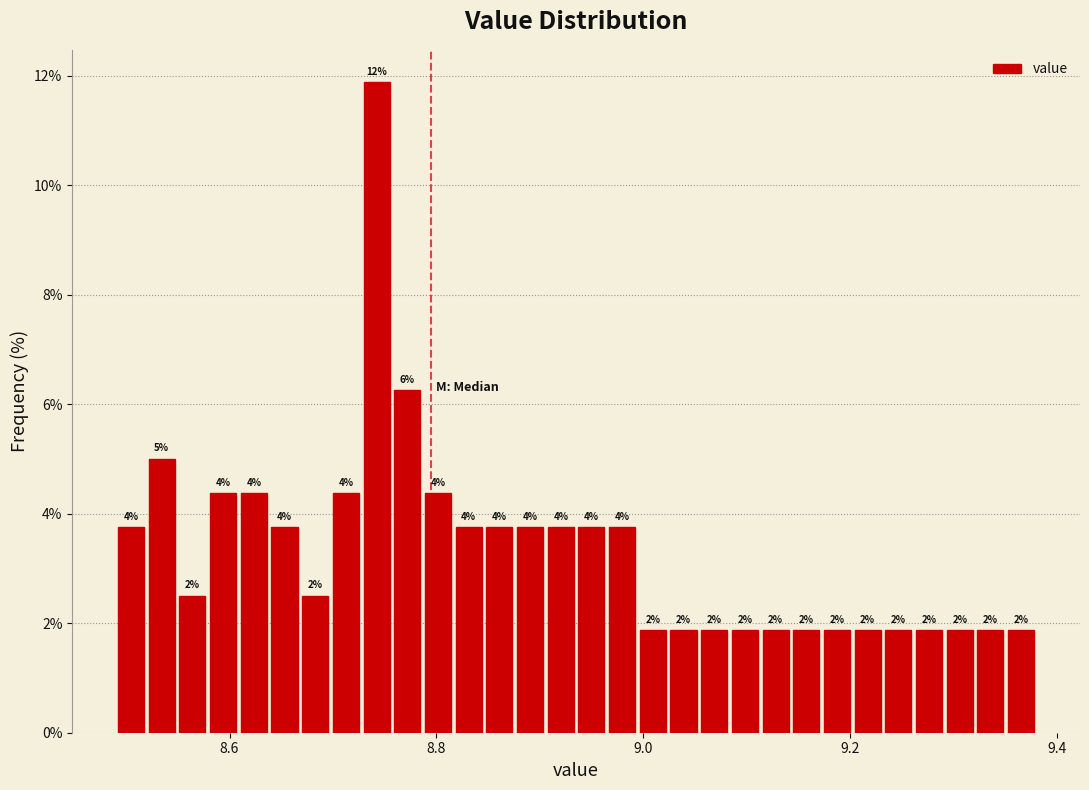

Read against the x-axis, roughly where is the centre of the tallest bar?

8.74